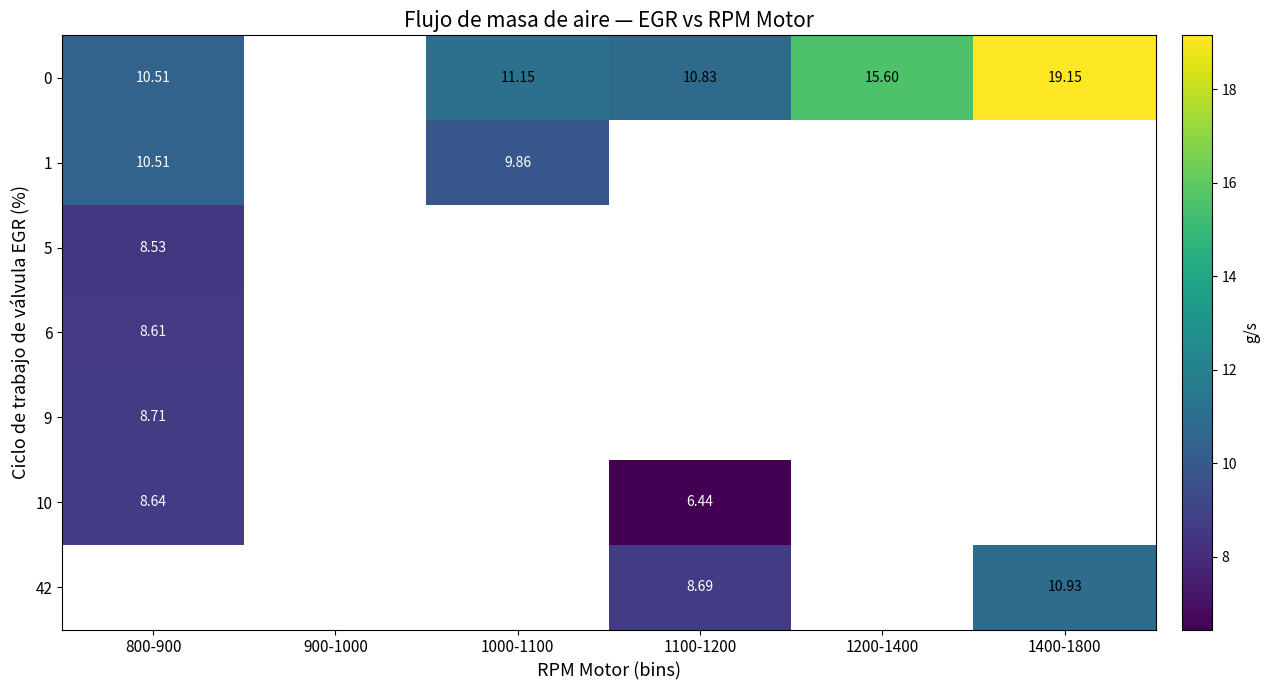

Which has a higher value, 1000-1100 or 1400-1800?

1400-1800